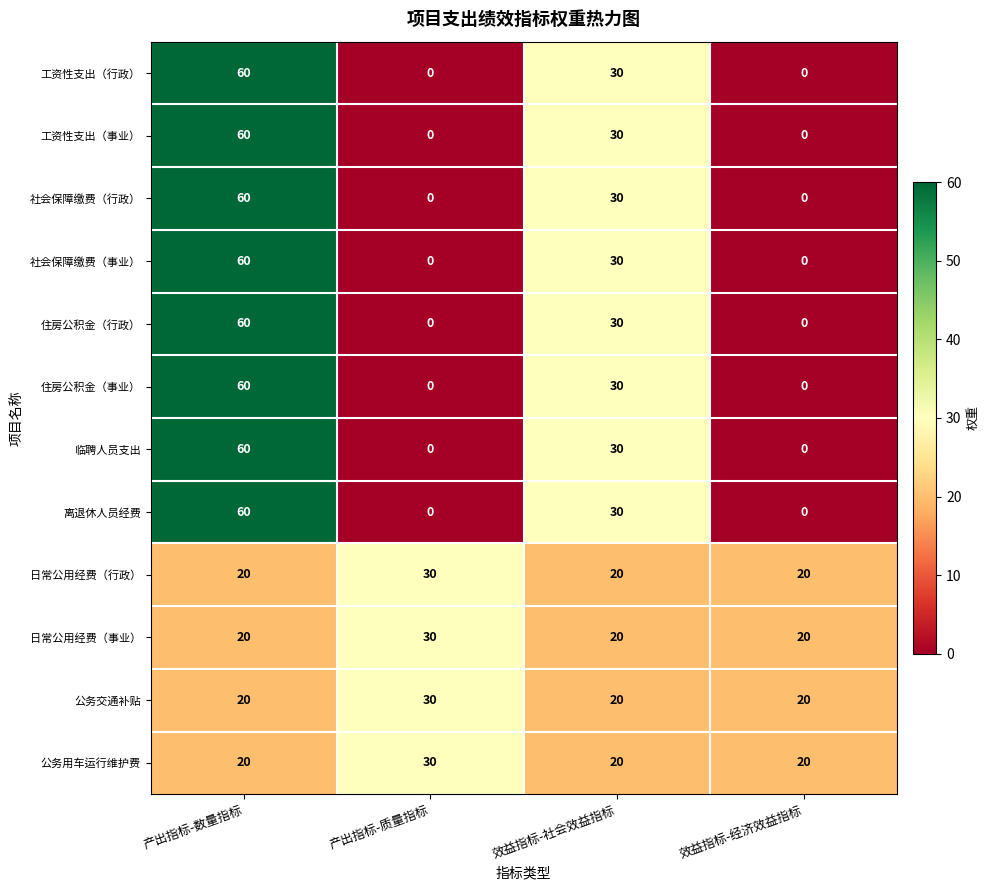

What value does the 日常公用经费（行政） series have at 效益指标-社会效益指标?

20